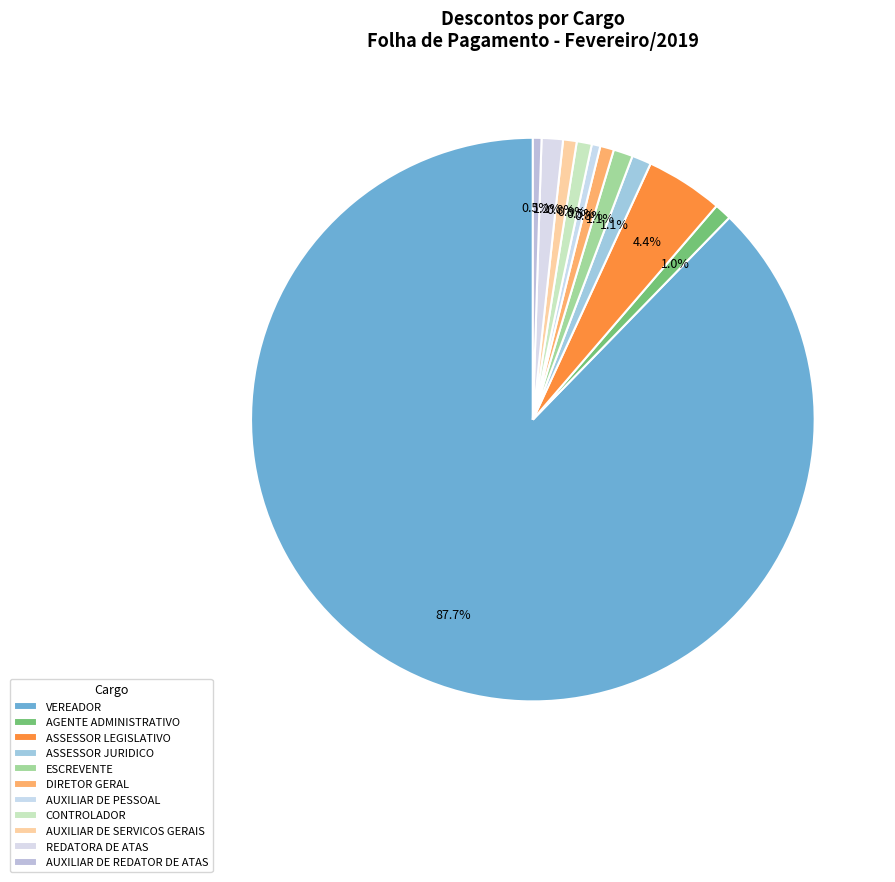

How many slices are in this pie chart?

11